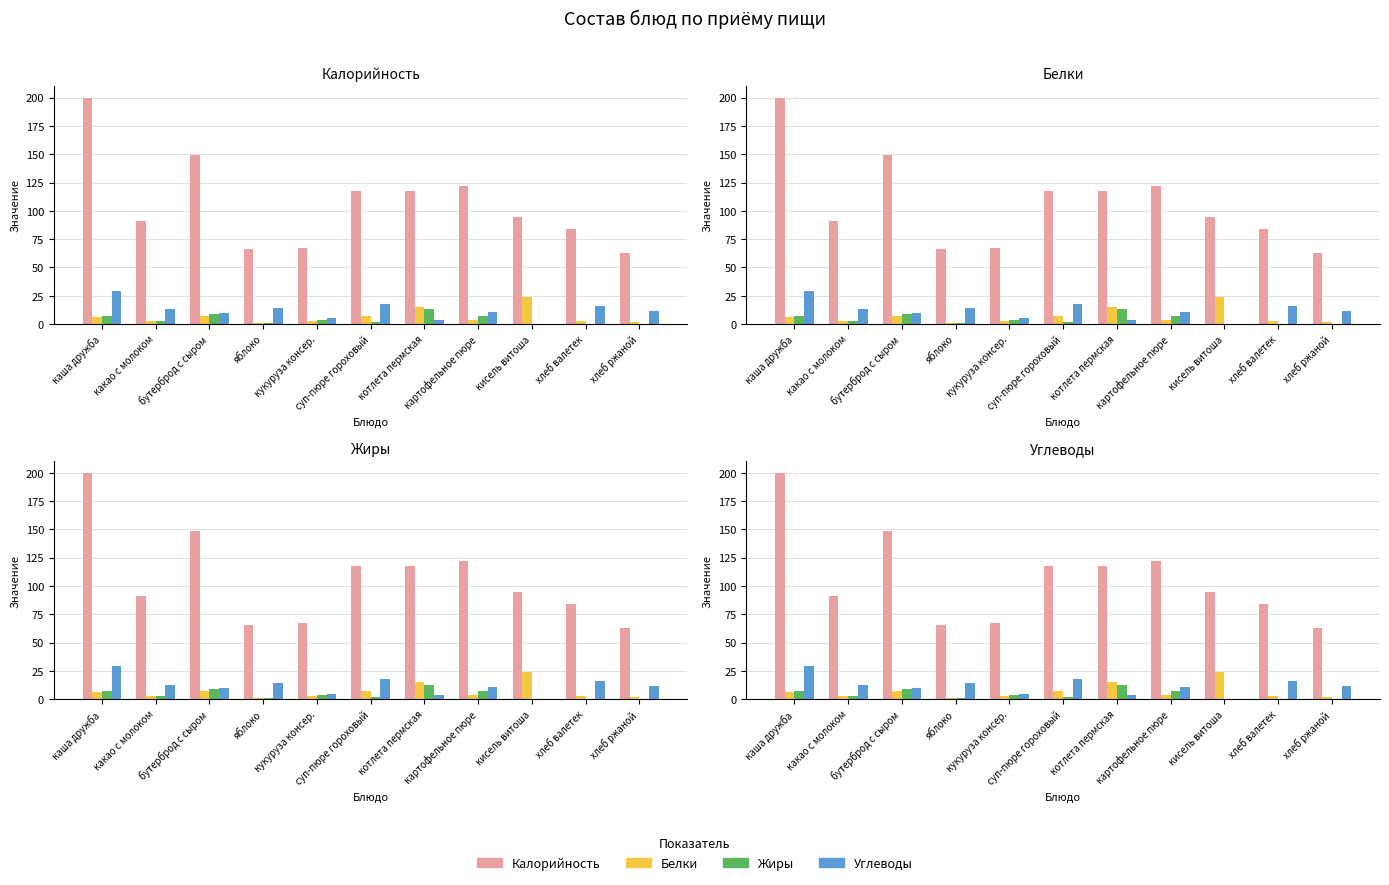

Does the chart contain stacked bars?

No